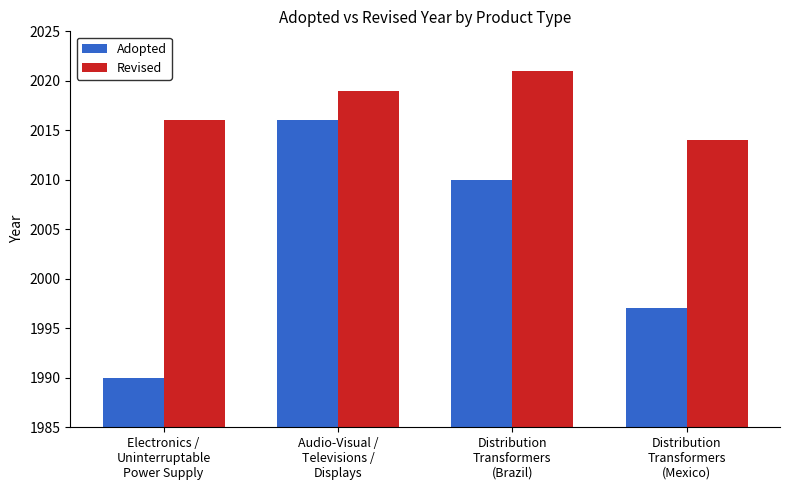

Between Electronics /
Uninterruptable
Power Supply and Audio-Visual /
Televisions /
Displays, which series saw the biggest shift?

Adopted